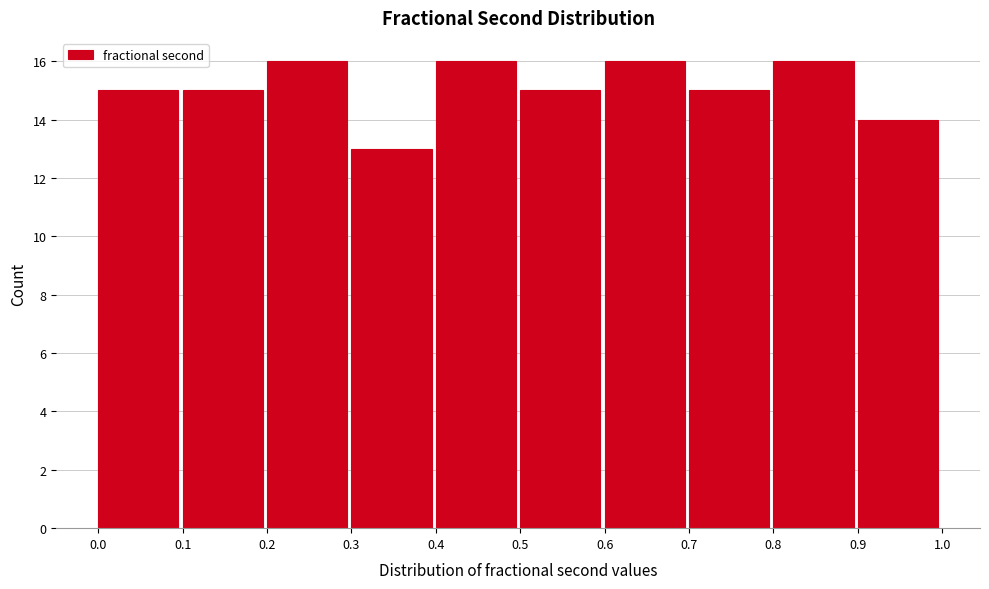

How tall is the bar that spans 0.3 to 0.4 on the x-axis? The values are not printed on the chart, so give them approximately, as read against the axis.

13